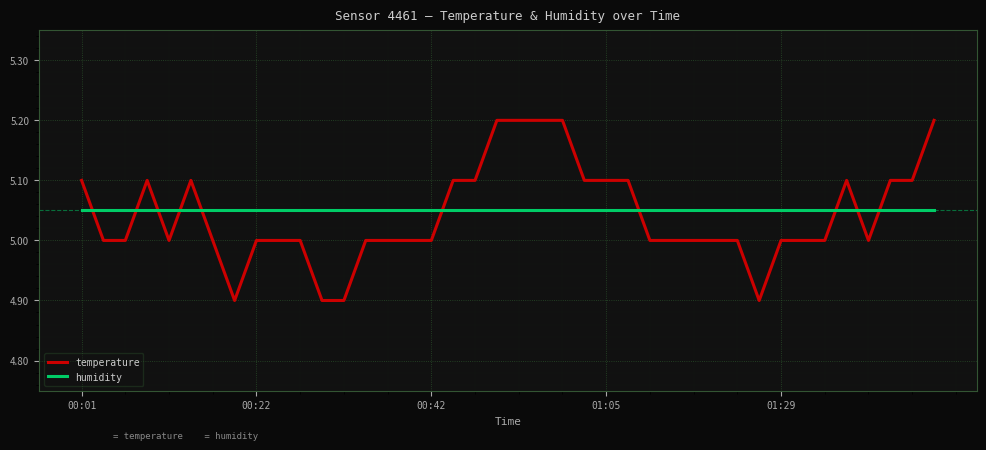

How many times do temperature and humidity cross each other?

10